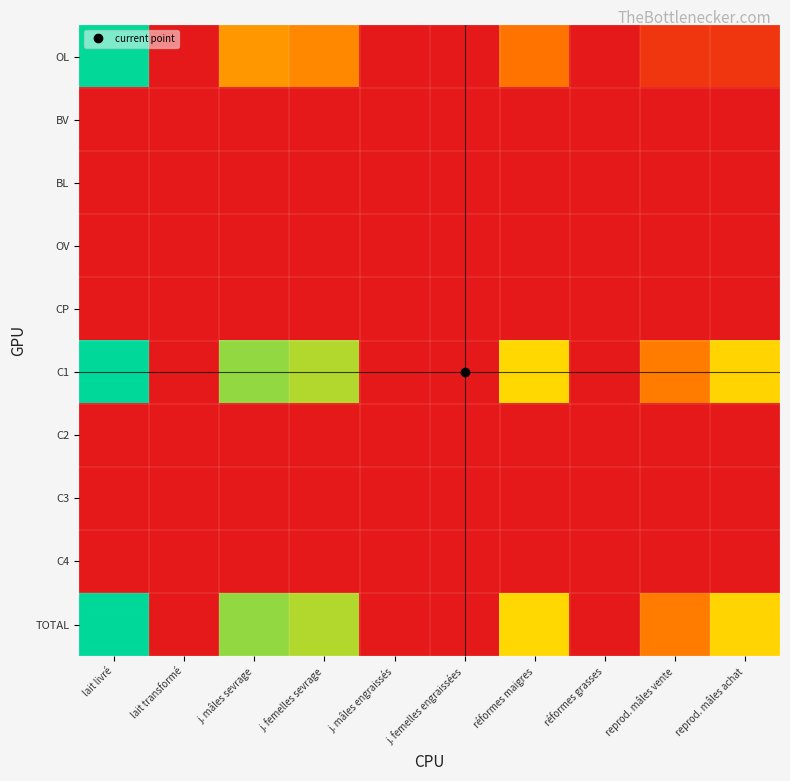

Reading left to right, transcribe all the data shown in this chart.

OL: lait livré=11.0	lait transformé=0.0	j. mâles sevrage=5.3	j. femelles sevrage=4.8	j. mâles engraissés=0.0	j. femelles engraissées=0.0	réformes maigres=4.1	réformes grasses=0.0	reprod. mâles vente=1.4	reprod. mâles achat=1.4
BV: lait livré=0.0	lait transformé=0.0	j. mâles sevrage=0.0	j. femelles sevrage=0.0	j. mâles engraissés=0.0	j. femelles engraissées=0.0	réformes maigres=0.0	réformes grasses=0.0	reprod. mâles vente=0.0	reprod. mâles achat=0.0
BL: lait livré=0.0	lait transformé=0.0	j. mâles sevrage=0.0	j. femelles sevrage=0.0	j. mâles engraissés=0.0	j. femelles engraissées=0.0	réformes maigres=0.0	réformes grasses=0.0	reprod. mâles vente=0.0	reprod. mâles achat=0.0
OV: lait livré=0.0	lait transformé=0.0	j. mâles sevrage=0.0	j. femelles sevrage=0.0	j. mâles engraissés=0.0	j. femelles engraissées=0.0	réformes maigres=0.0	réformes grasses=0.0	reprod. mâles vente=0.0	reprod. mâles achat=0.0
CP: lait livré=0.0	lait transformé=0.0	j. mâles sevrage=0.0	j. femelles sevrage=0.0	j. mâles engraissés=0.0	j. femelles engraissées=0.0	réformes maigres=0.0	réformes grasses=0.0	reprod. mâles vente=0.0	reprod. mâles achat=0.0
C1: lait livré=11.0	lait transformé=0.0	j. mâles sevrage=8.9	j. femelles sevrage=8.5	j. mâles engraissés=0.0	j. femelles engraissées=0.0	réformes maigres=7.4	réformes grasses=0.0	reprod. mâles vente=4.4	reprod. mâles achat=7.2
C2: lait livré=0.0	lait transformé=0.0	j. mâles sevrage=0.0	j. femelles sevrage=0.0	j. mâles engraissés=0.0	j. femelles engraissées=0.0	réformes maigres=0.0	réformes grasses=0.0	reprod. mâles vente=0.0	reprod. mâles achat=0.0
C3: lait livré=0.0	lait transformé=0.0	j. mâles sevrage=0.0	j. femelles sevrage=0.0	j. mâles engraissés=0.0	j. femelles engraissées=0.0	réformes maigres=0.0	réformes grasses=0.0	reprod. mâles vente=0.0	reprod. mâles achat=0.0
C4: lait livré=0.0	lait transformé=0.0	j. mâles sevrage=0.0	j. femelles sevrage=0.0	j. mâles engraissés=0.0	j. femelles engraissées=0.0	réformes maigres=0.0	réformes grasses=0.0	reprod. mâles vente=0.0	reprod. mâles achat=0.0
TOTAL: lait livré=11.0	lait transformé=0.0	j. mâles sevrage=8.9	j. femelles sevrage=8.5	j. mâles engraissés=0.0	j. femelles engraissées=0.0	réformes maigres=7.4	réformes grasses=0.0	reprod. mâles vente=4.4	reprod. mâles achat=7.2